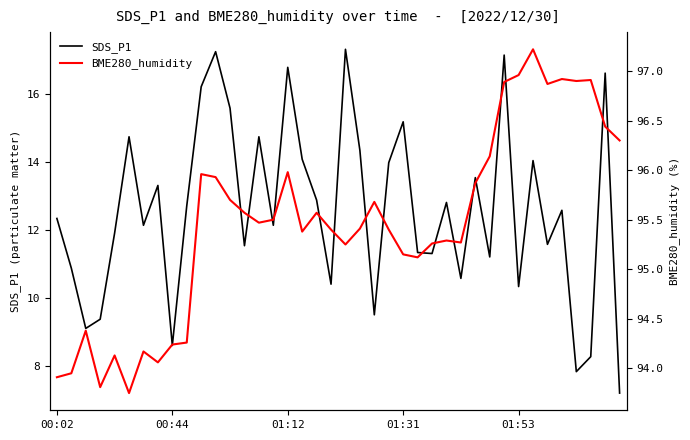

At how many categories does at least one series exceed 87?

40